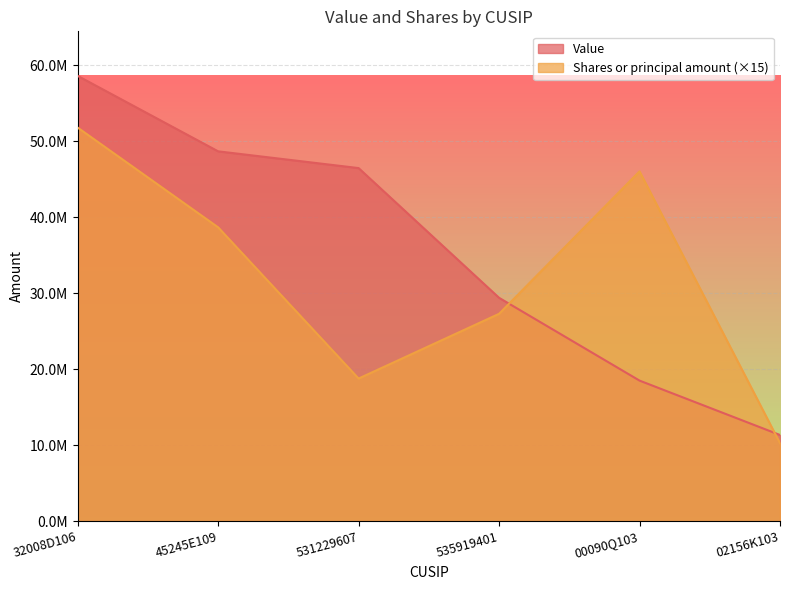

Is the value of Value at 32008D106 greater than the value of Shares or principal amount at 45245E109?

Yes